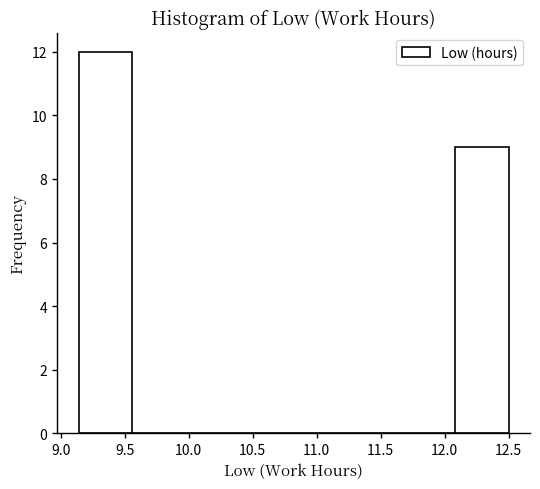

Over which range of the x-axis is the bar tallest?

9.14 to 9.56